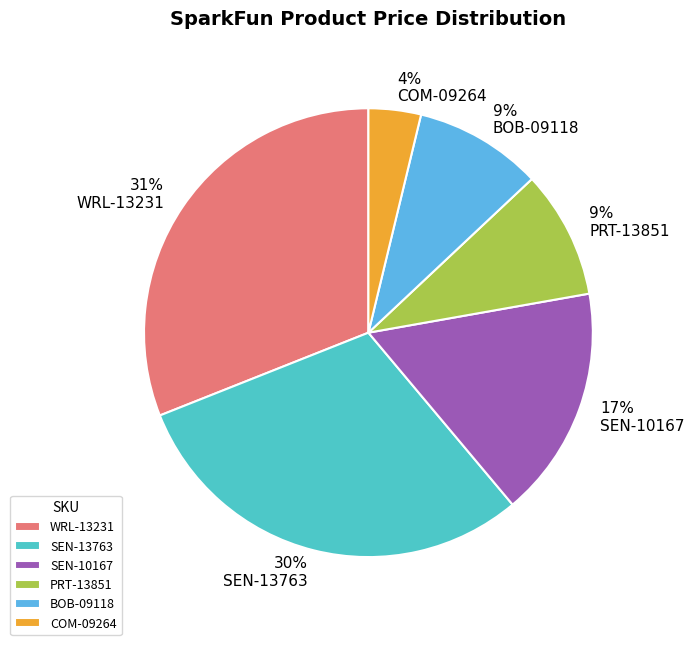

What is the smallest slice in the pie chart?

COM-09264